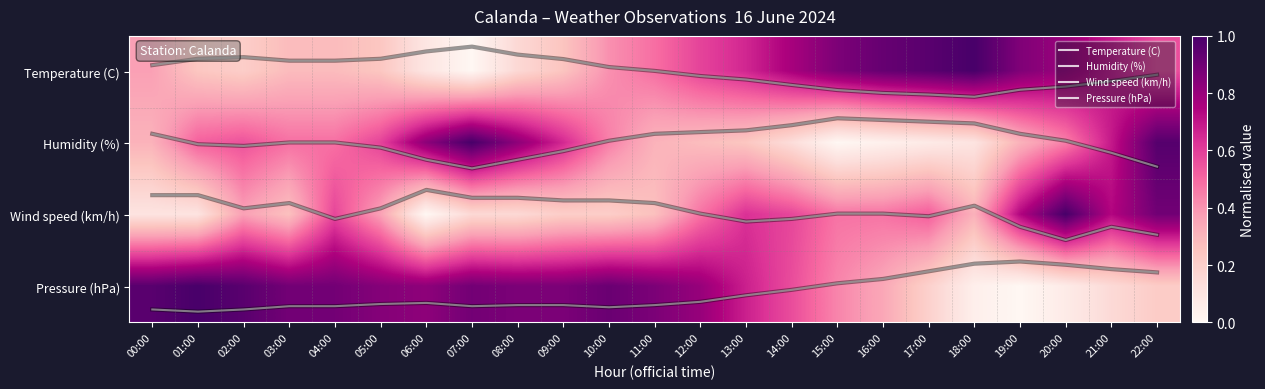

At which category is the sum across all series the highest?

22:00